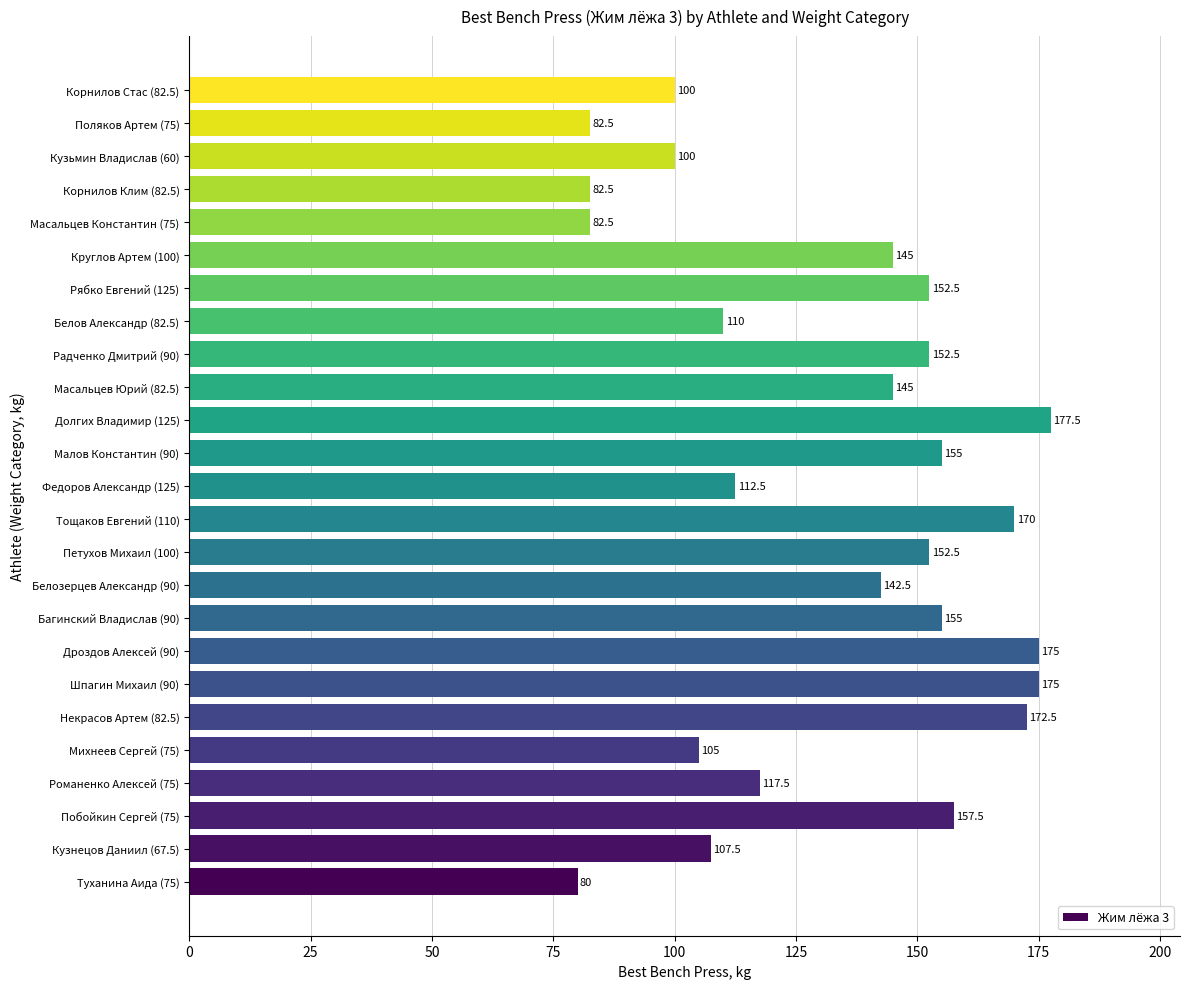

At which label is the value closest to 128?

Романенко Алексей (75)